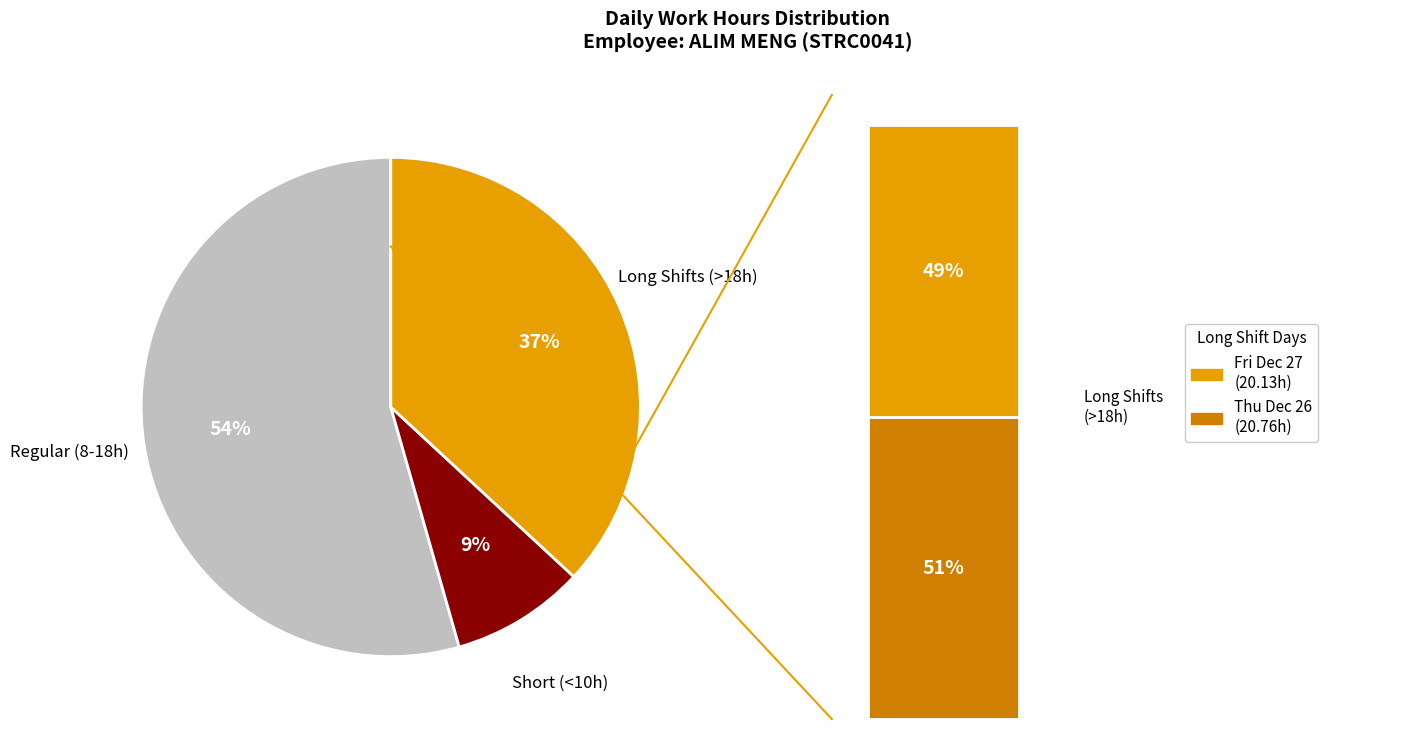

The Thu slice represents 19% of the pie. True or false?

True